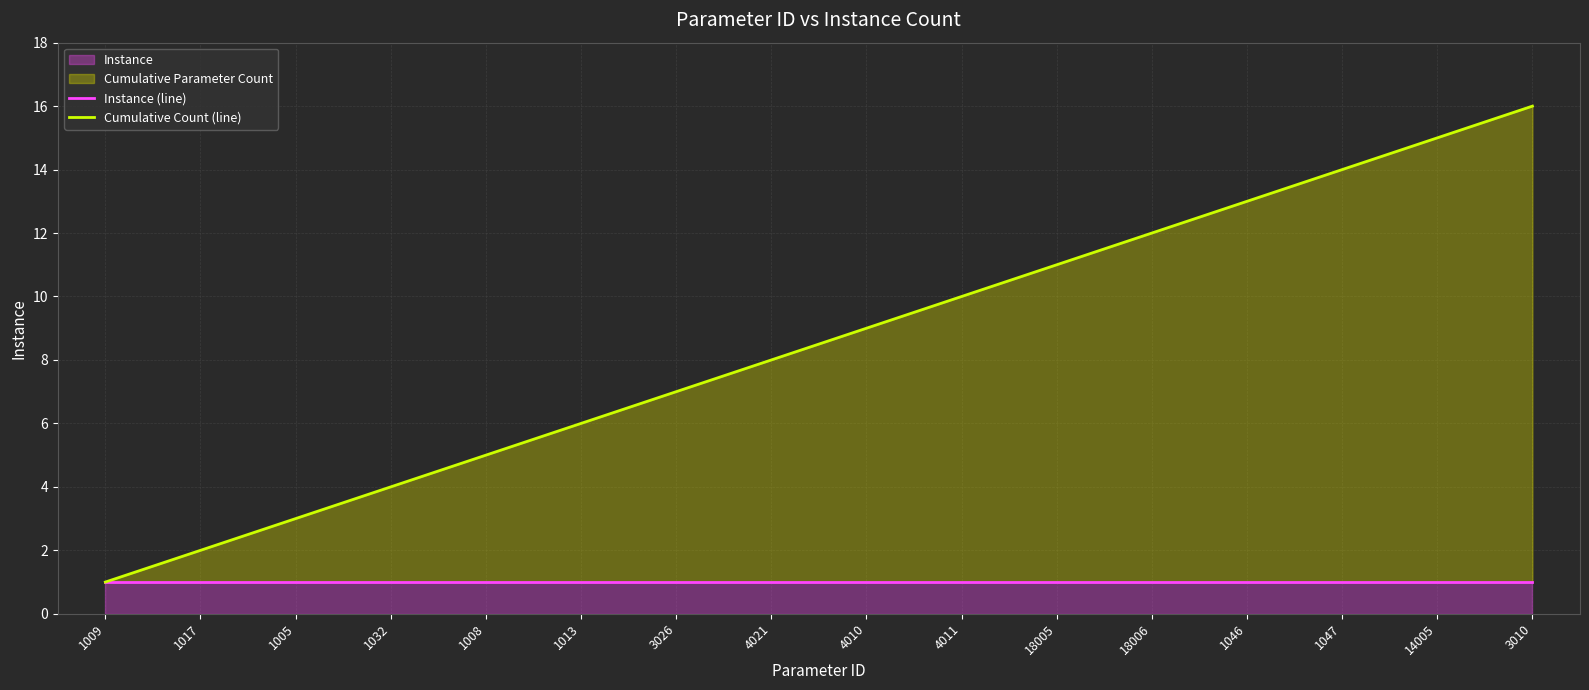

What is the value of the Instance (line) point at the 6th from the left?

1